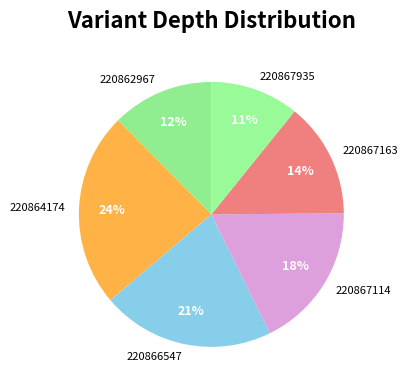

Is it true that 220864174 is 24% of the pie?

True